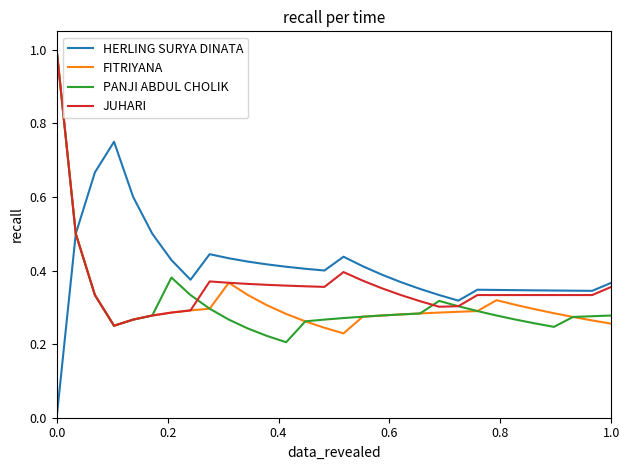

Which series has the largest range (max minus min)?

PANJI ABDUL CHOLIK